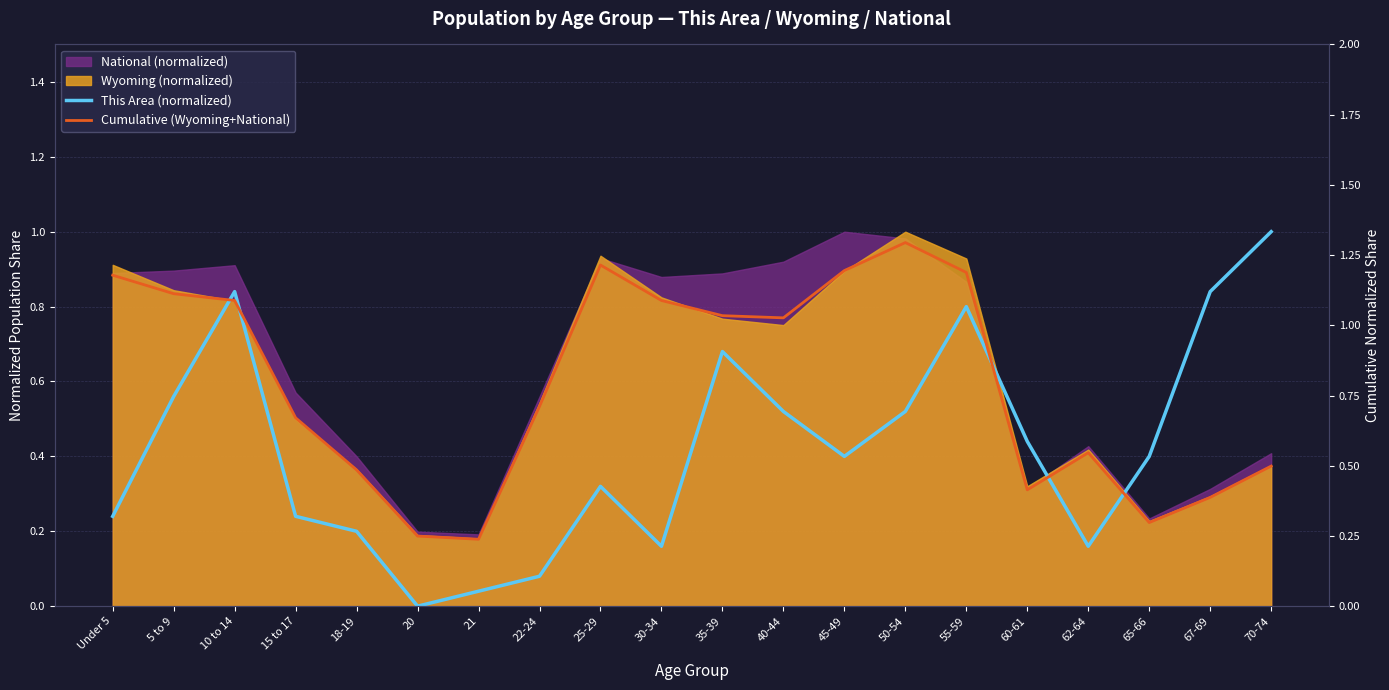

What position from the right is 15 to 17?

17